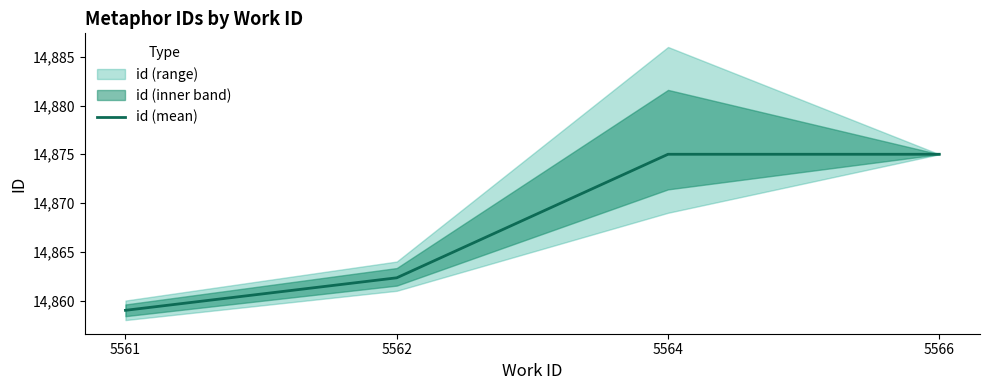

What is the smallest value displayed?

14859.0